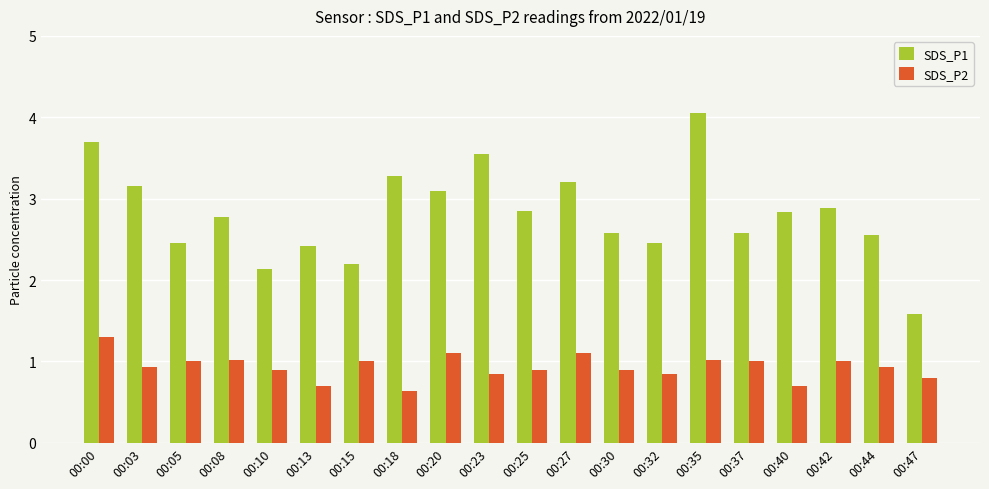

What is the total value across all series at 00:42?

3.9